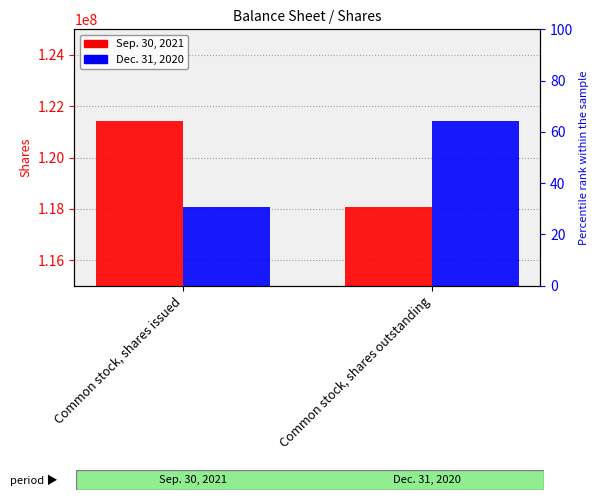

What is the label of the 2nd bar from the left?

Common stock, shares outstanding